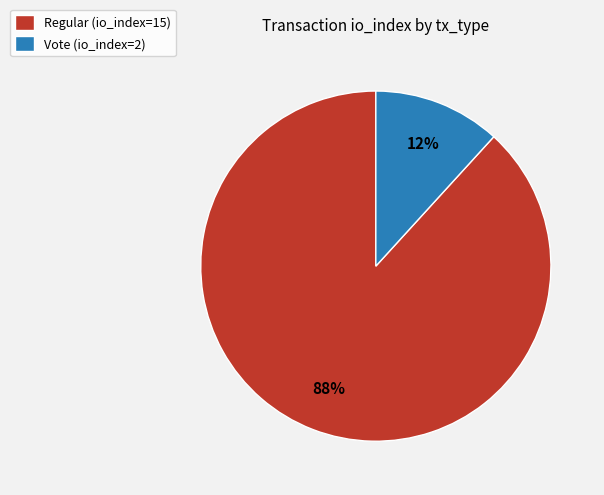

To the nearest percent, what portion does Regular (io_index=15) represent?

88%